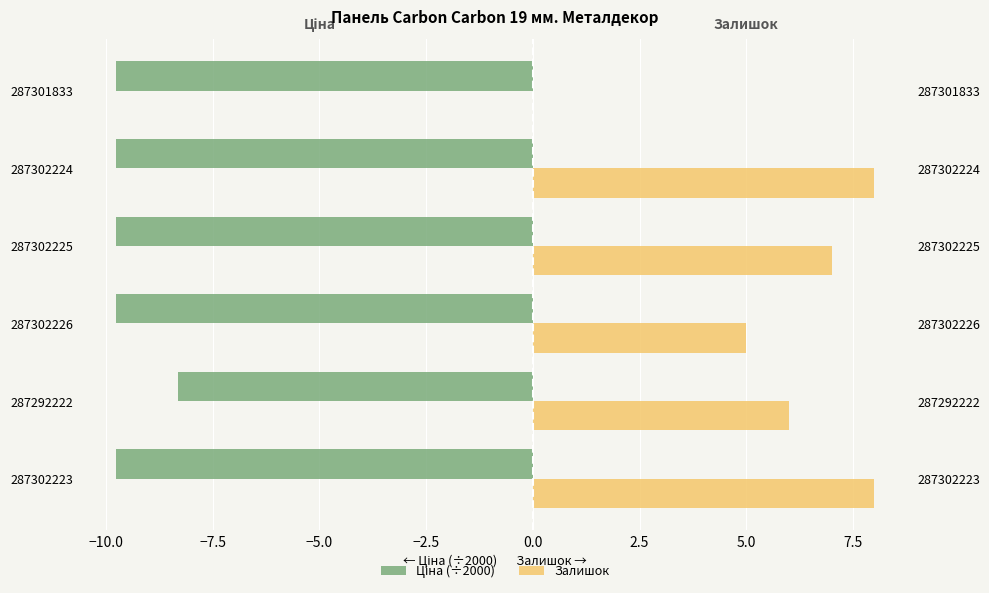

Which series has the largest range (max minus min)?

Залишок